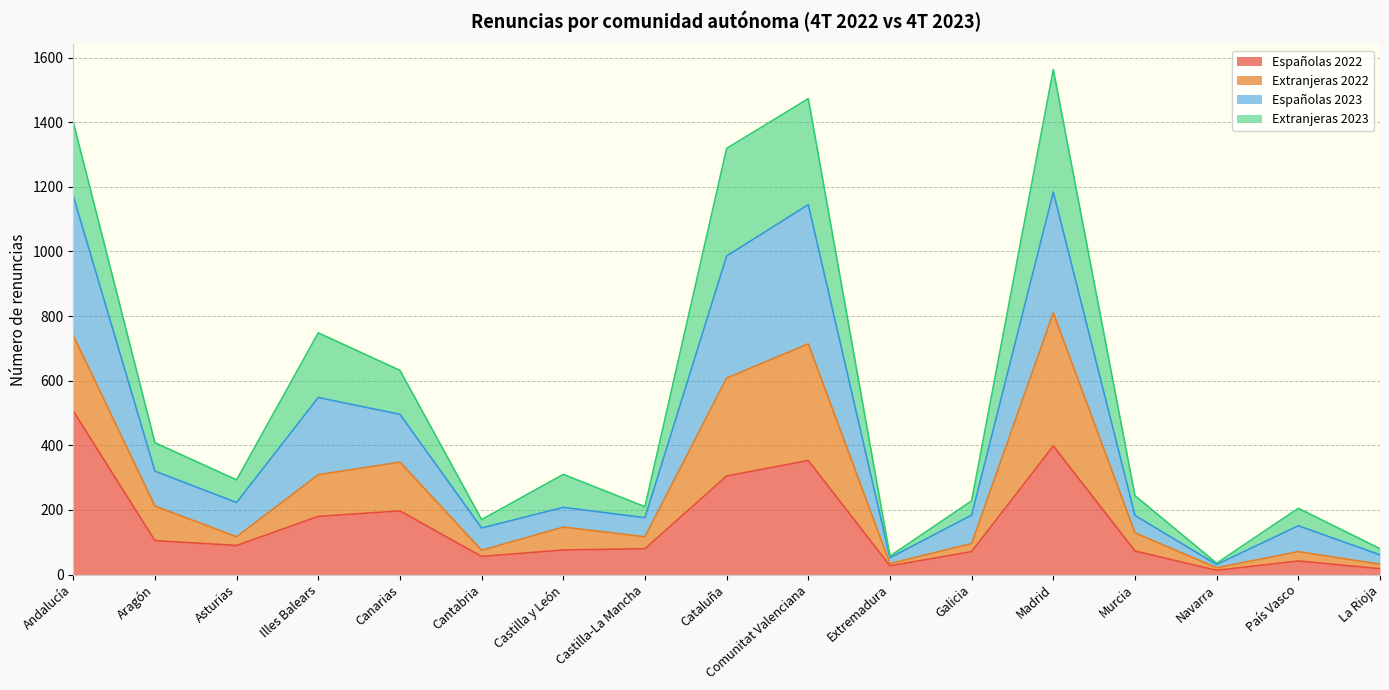

The Españolas 2022 series shows 76 at Castilla y León. True or false?

True